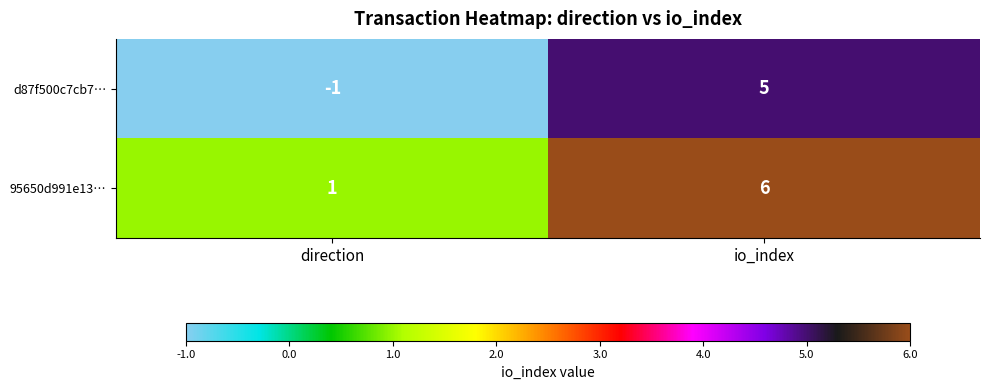

The d87f500c7cb7… series shows -2 at direction. True or false?

False